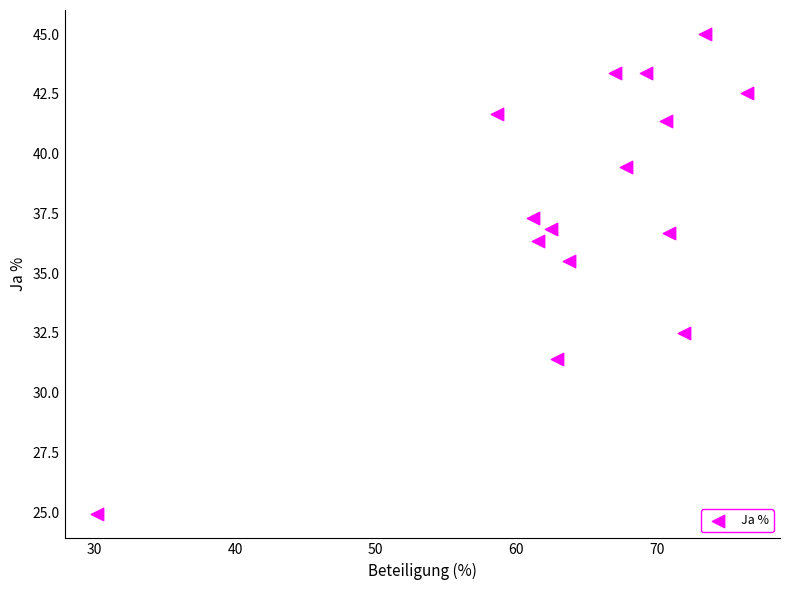

What is the range of Y values (max minus min)?

20.1